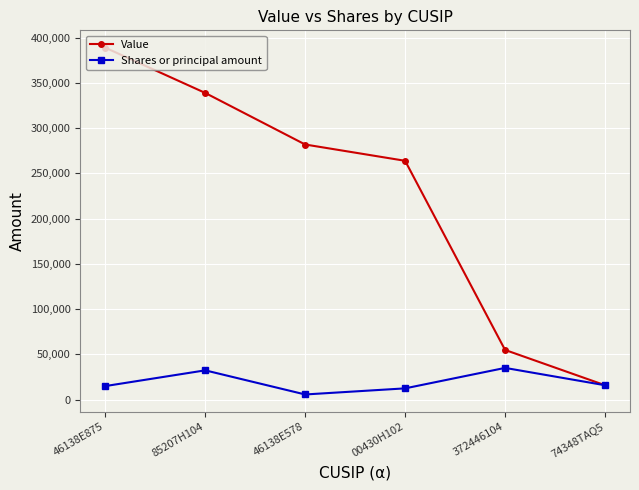

What is the spread (max minus min) of values at 46138E875?

373941